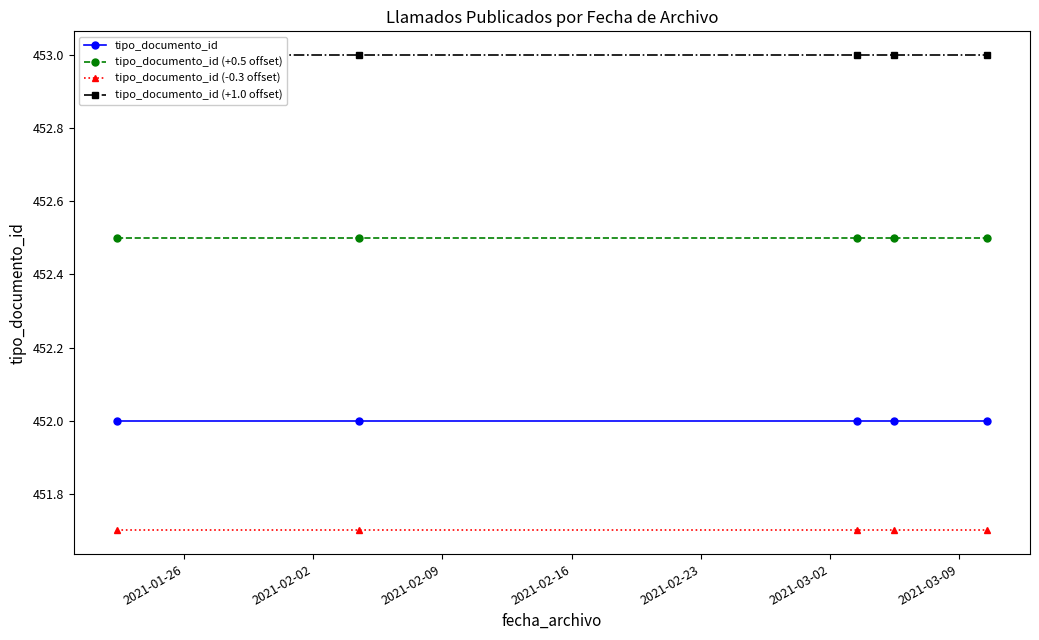

What is the value of the tipo_documento_id point at the 2nd from the left?

452.0